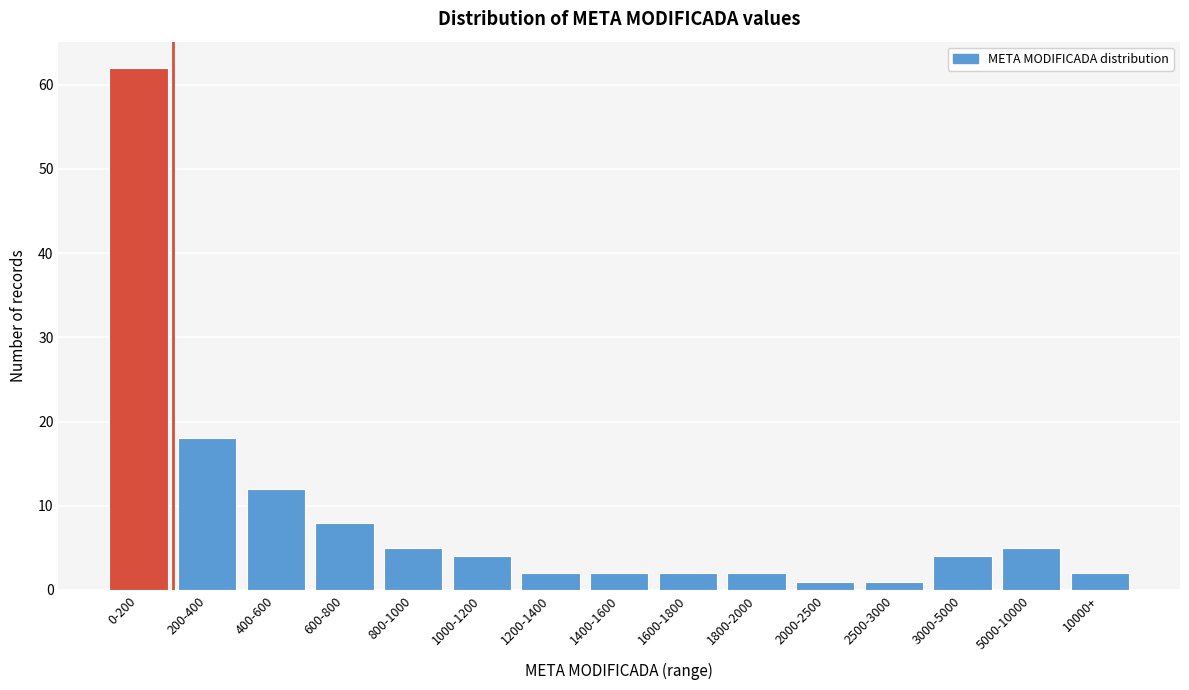

Reading right to left, what are all the values shown in this chart?

2	5	4	1	1	2	2	2	2	4	5	8	12	18	62